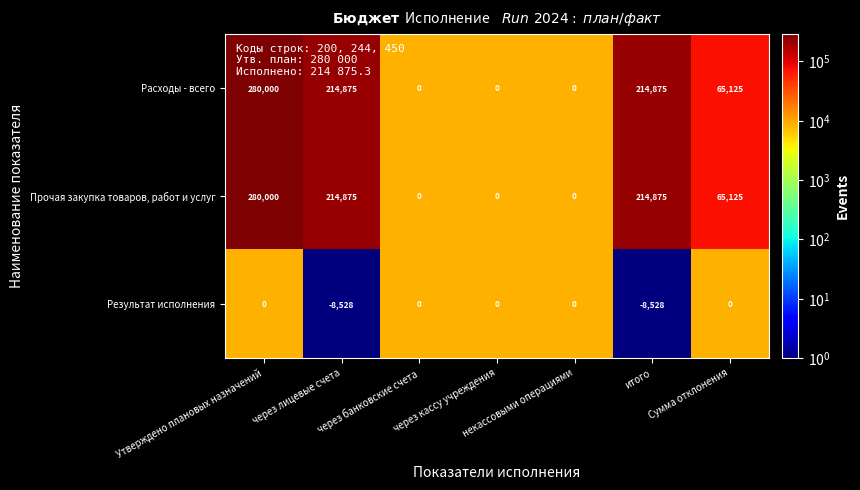

What is the sum of all Результат исполнения values?

-17056